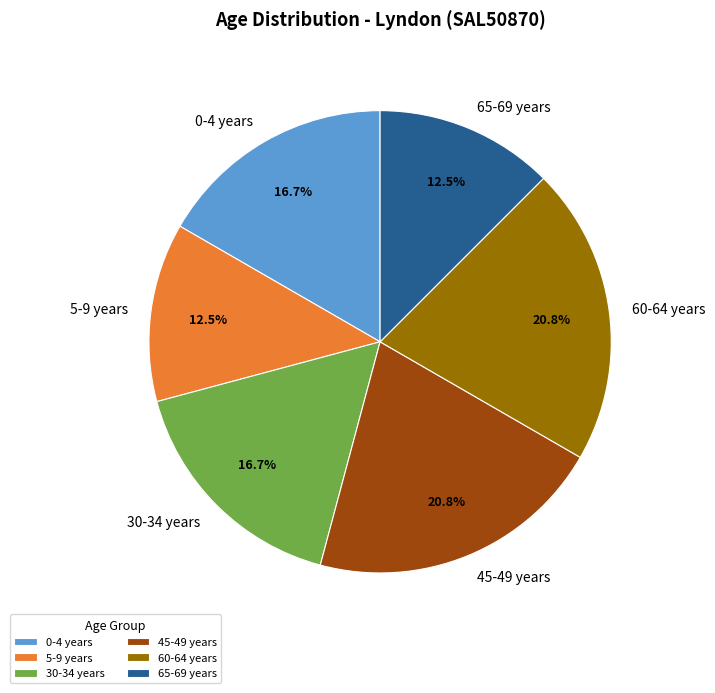

Does 65-69 years represent more than half of the total?

No